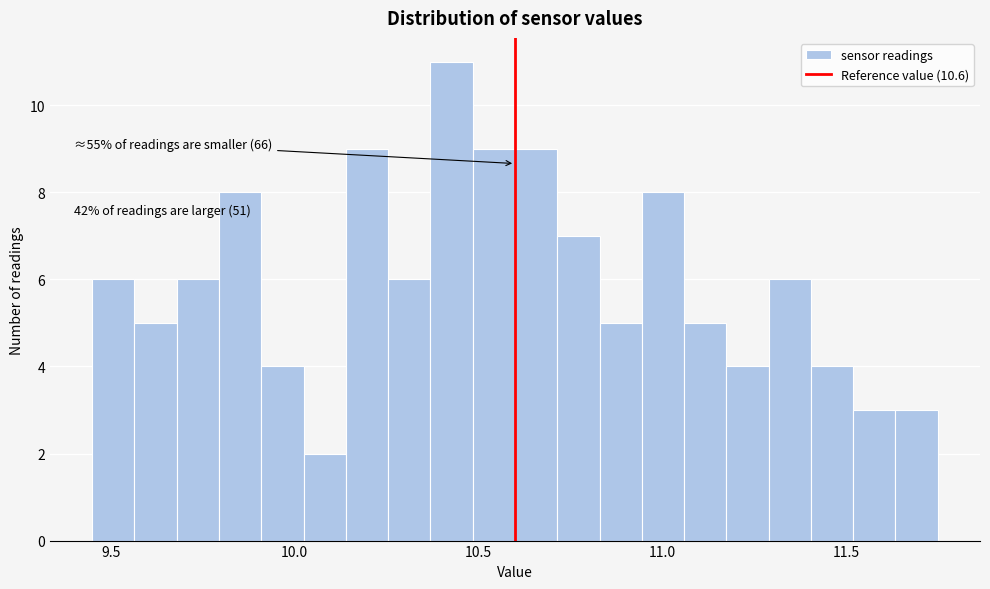

Read against the x-axis, roughly where is the centre of the tallest bar?

10.45